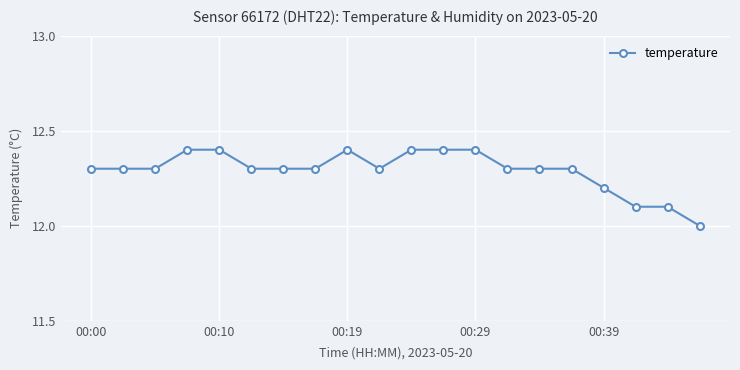

What is the average value?

12.3